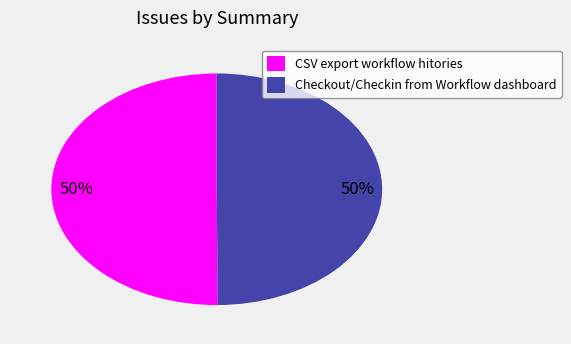

Do CSV export workflow hitories and Checkout/Checkin from Workflow dashboard together represent more than half of the pie?

Yes